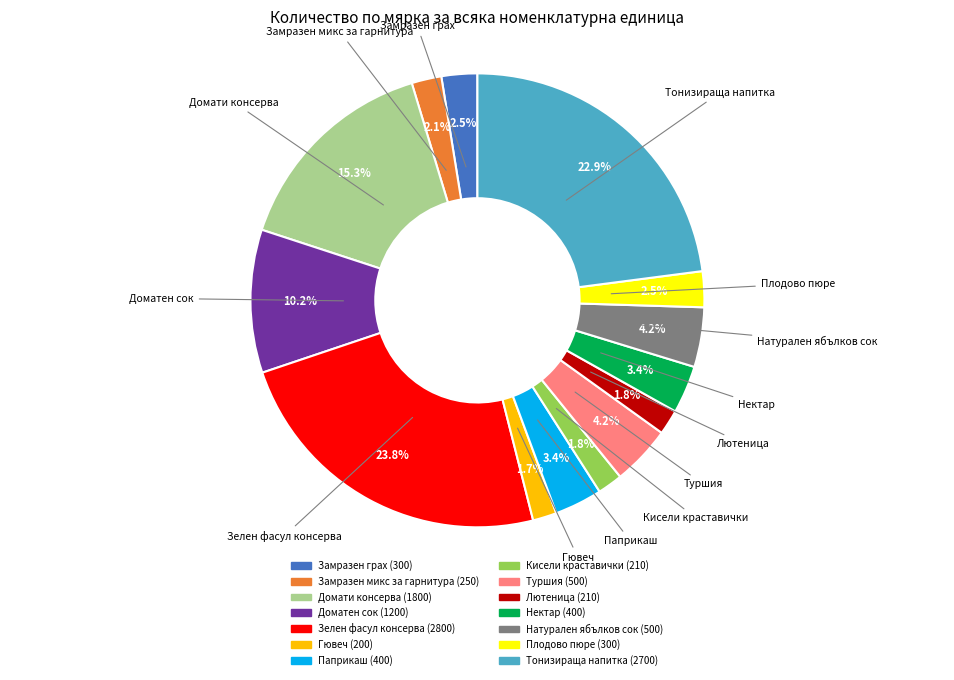

True or false: Замразен микс за гарнитура accounts for 8% of the total.

False